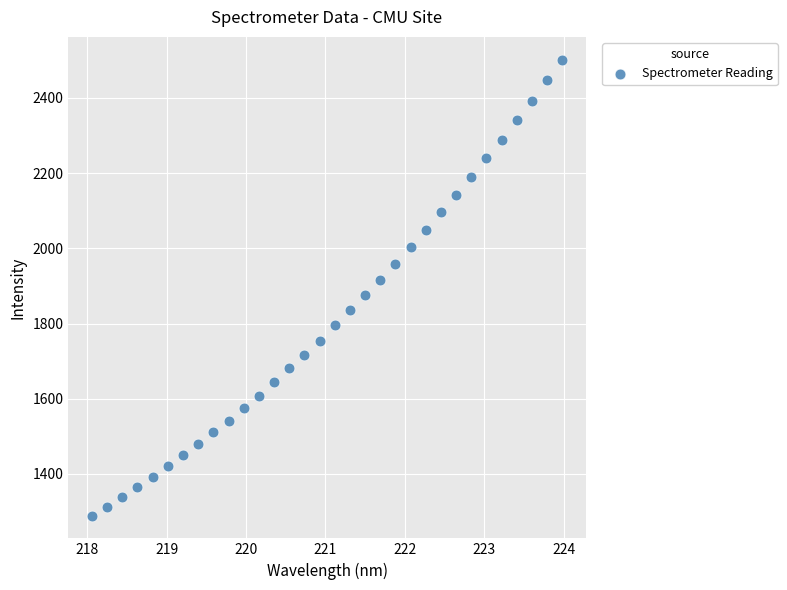

What is the range of X values (max minus min)?

5.9